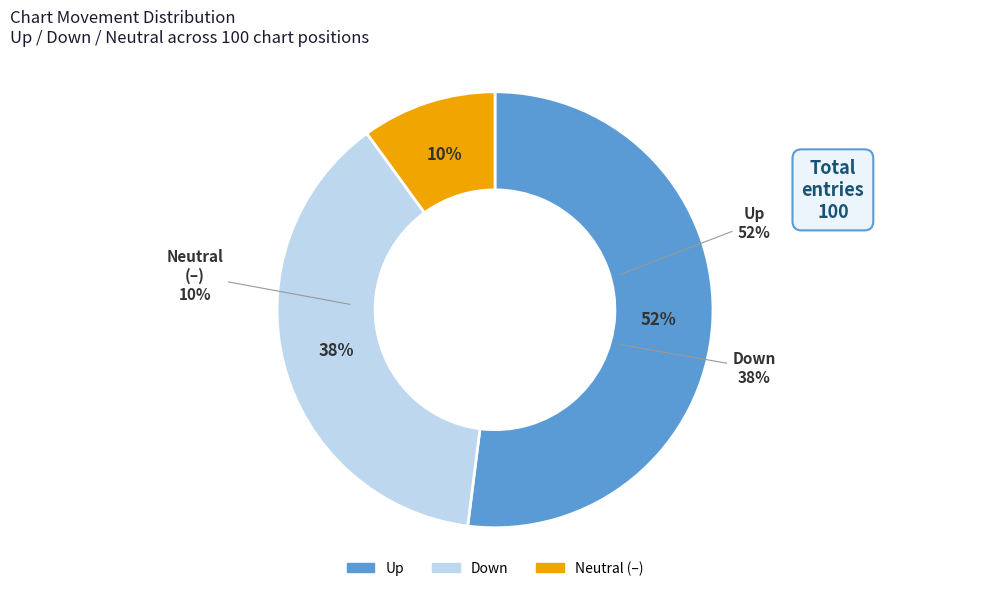

Is there a majority slice in this chart?

Yes